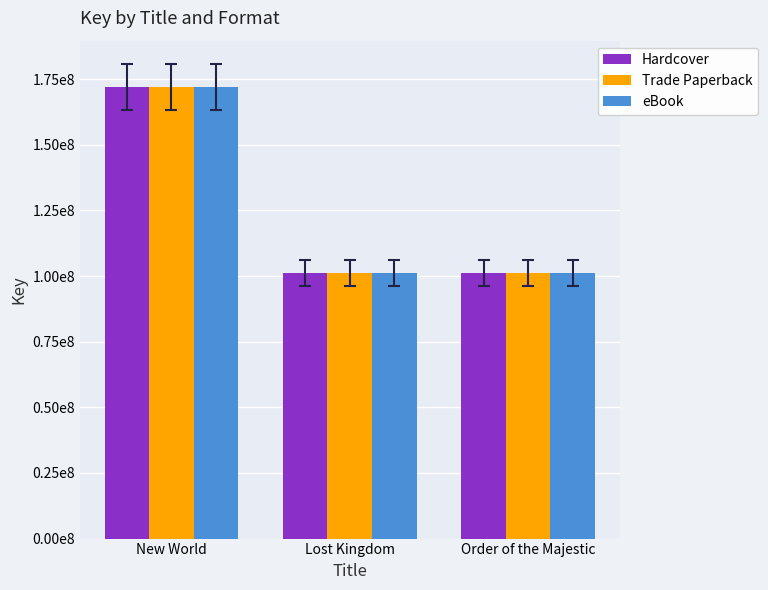

Reading right to left, extract all data points from this chart.

Hardcover: 101101708	101102824	172023645
Trade Paperback: 101101708	101102824	172023645
eBook: 101101708	101102824	172023645